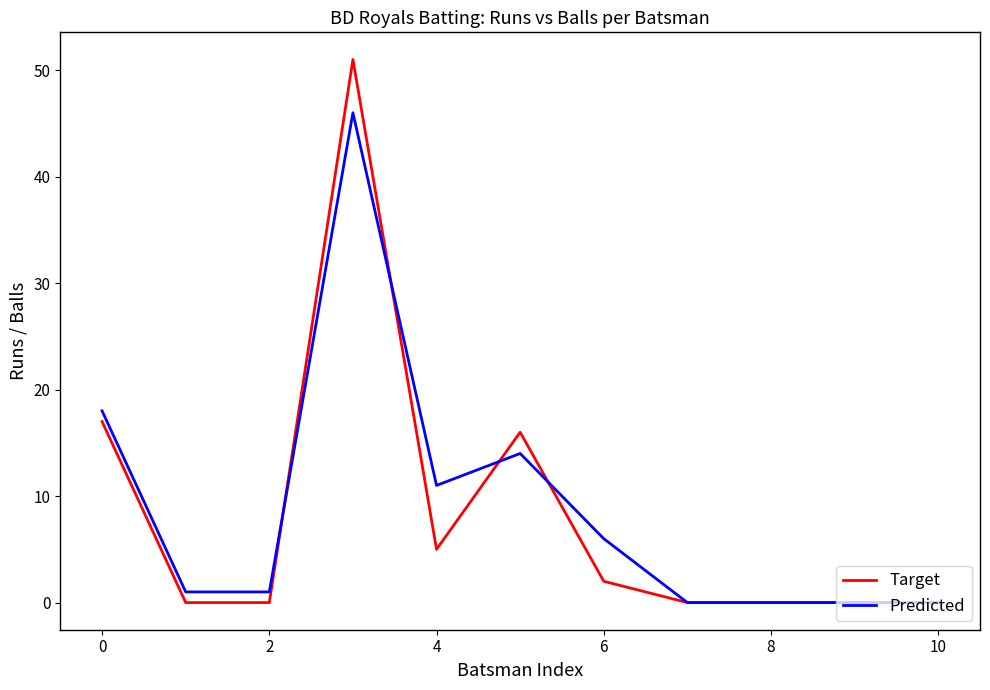

Rank the series by their maximum value, from highest to lowest.

Target, Predicted